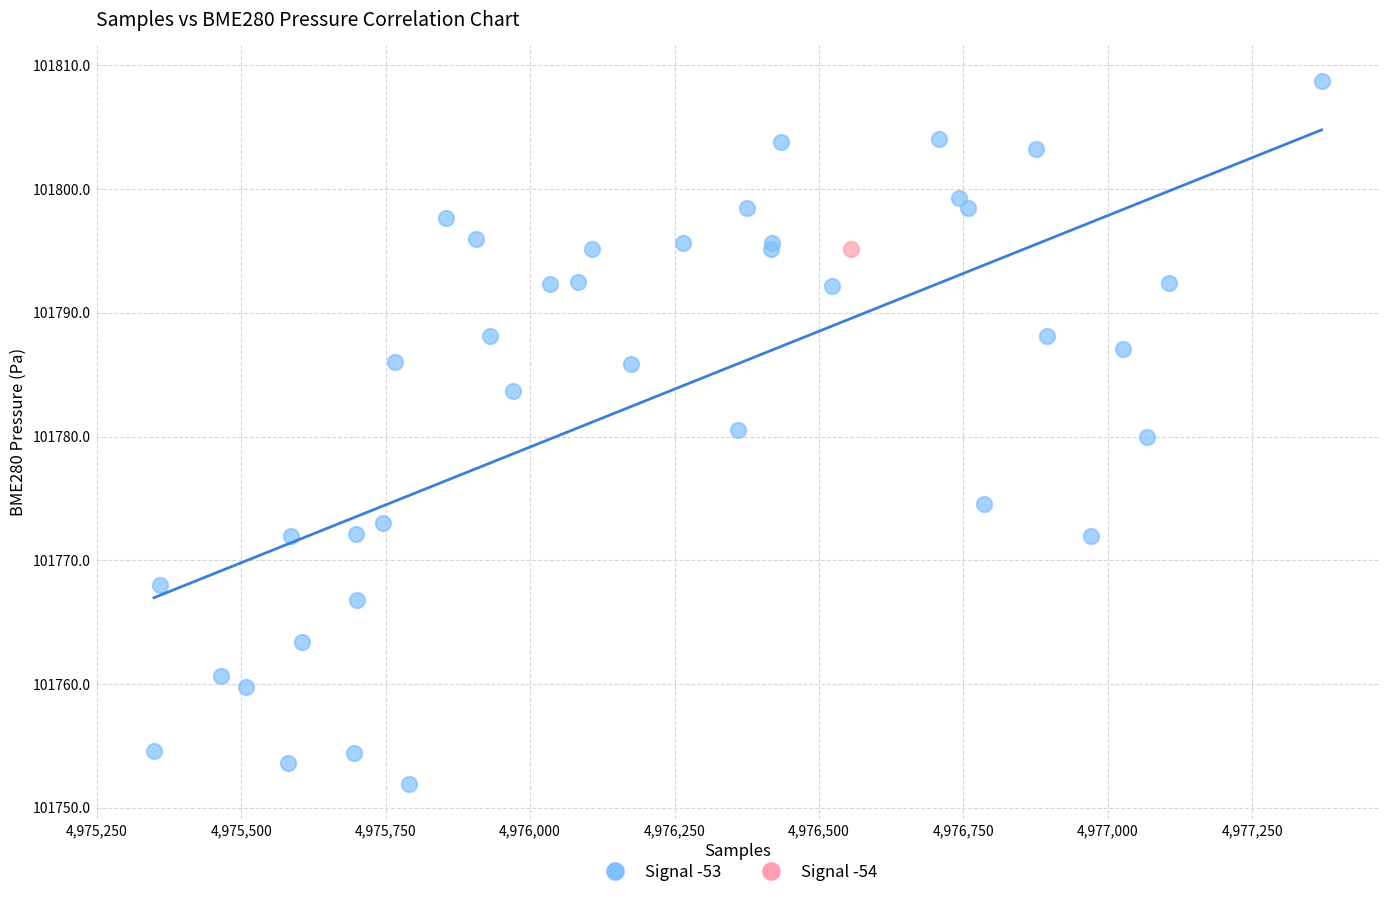

What are all the series names shown in the legend?

Signal -53, Signal -54